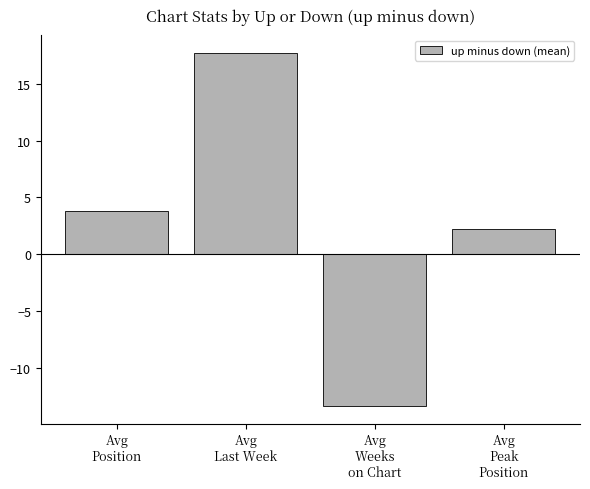

At which category does the chart reach its minimum across all series?

Avg
Weeks
on Chart